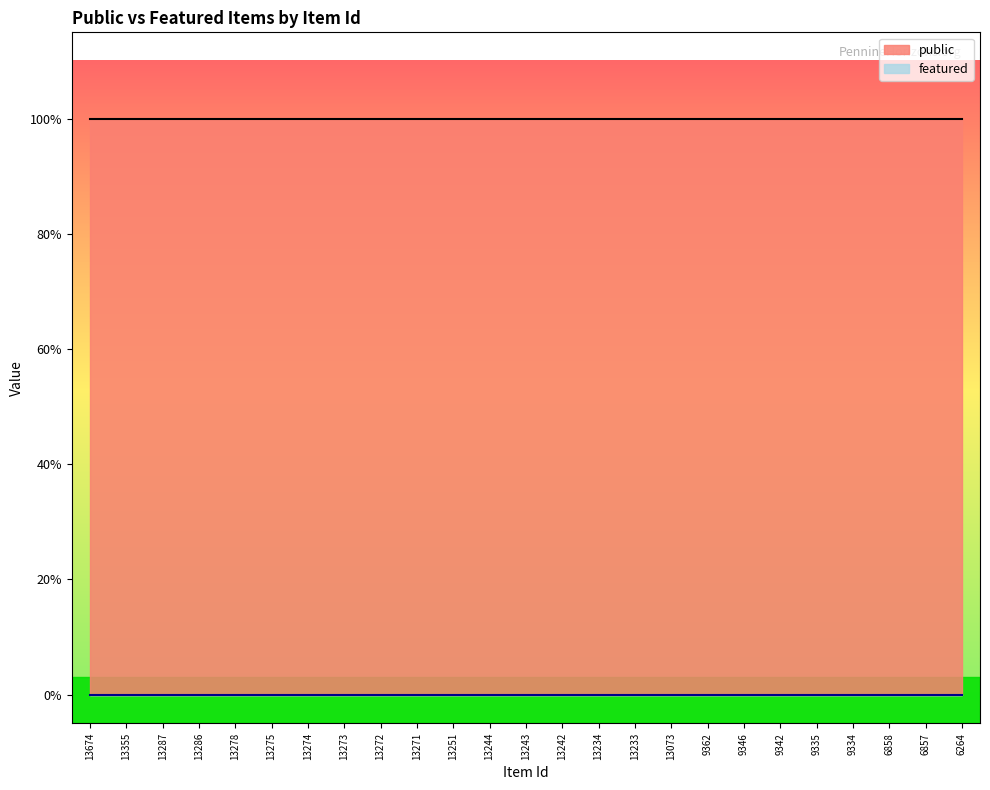

Reading left to right, extract all data points from this chart.

public: 1	1	1	1	1	1	1	1	1	1	1	1	1	1	1	1	1	1	1	1	1	1	1	1	1
featured: 0	0	0	0	0	0	0	0	0	0	0	0	0	0	0	0	0	0	0	0	0	0	0	0	0